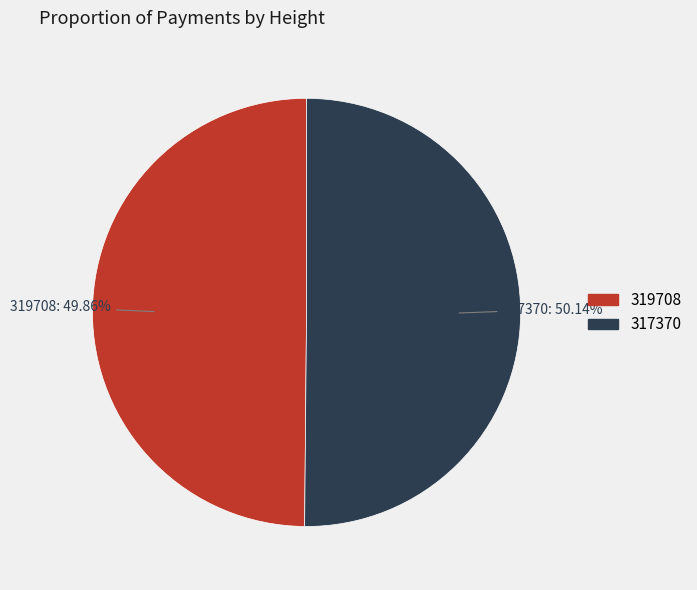

Approximately how many times larger is the value at 317370 compared to 319708?

1.0